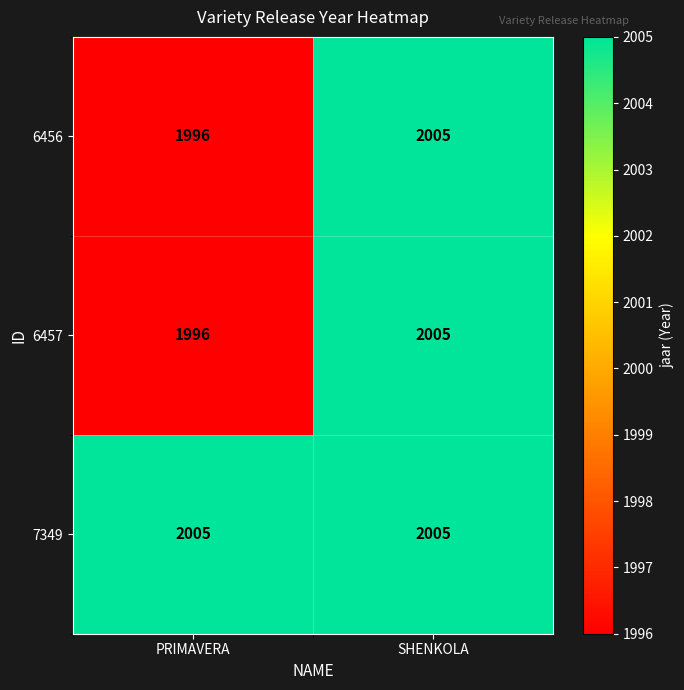

Reading left to right, what are all the values shown in this chart?

6456: 1996	2005
6457: 1996	2005
7349: 2005	2005